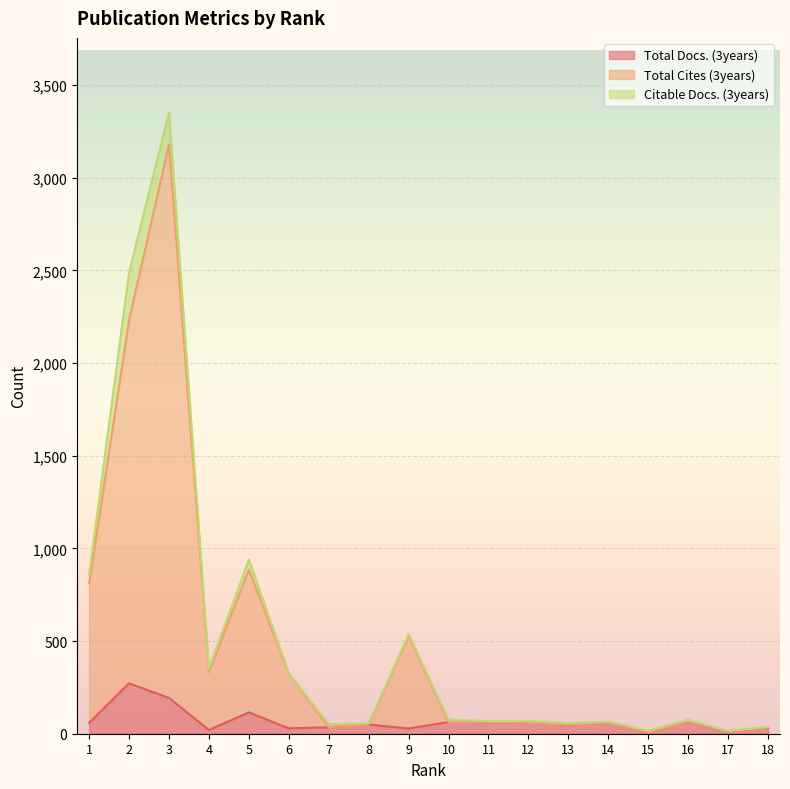

True or false: Total Docs. (3years) and Total Cites (3years) cross at least once.

False